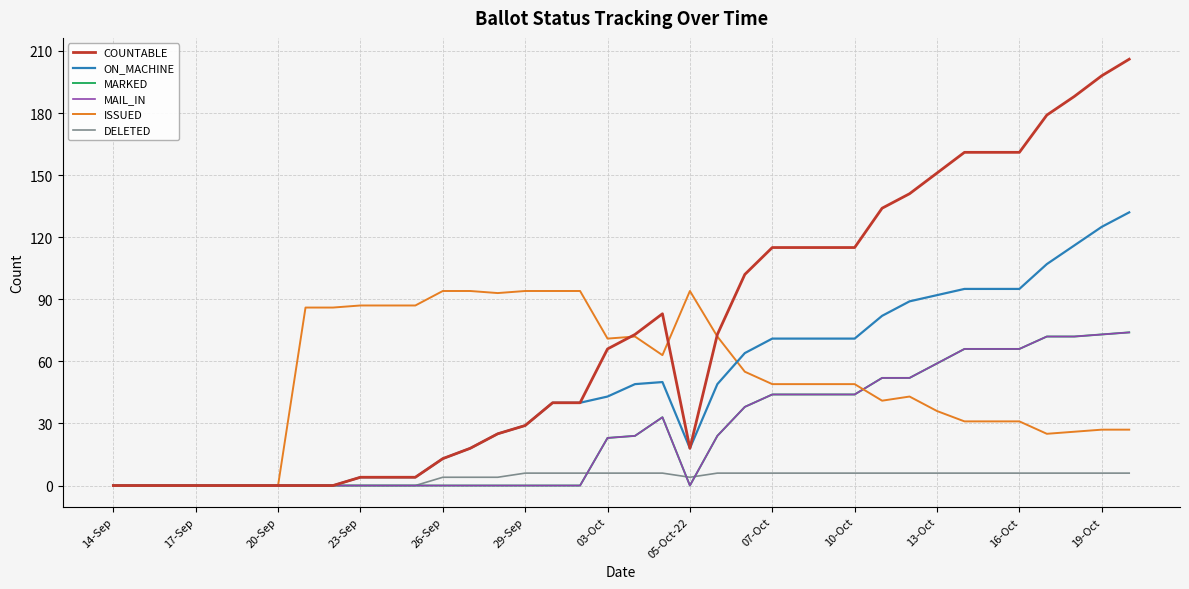

What is the greatest value displayed?

206